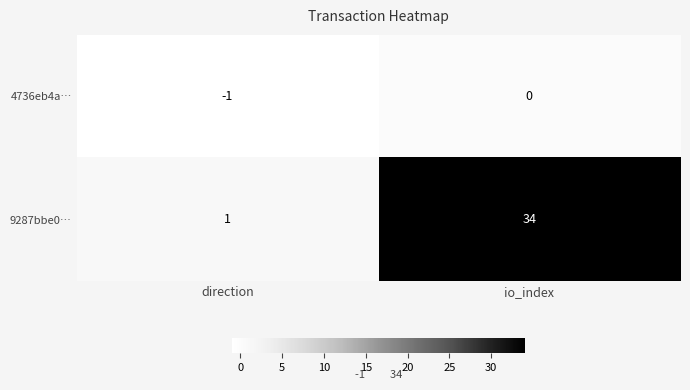

Is it true that 9287bbe0… equals 60 at io_index?

False